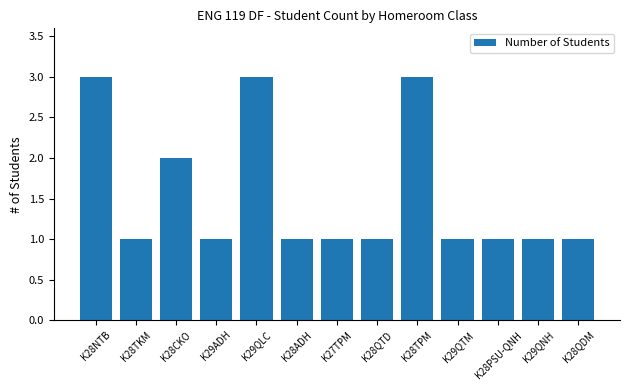

Is it true that the value at K27TPM is 1?

True